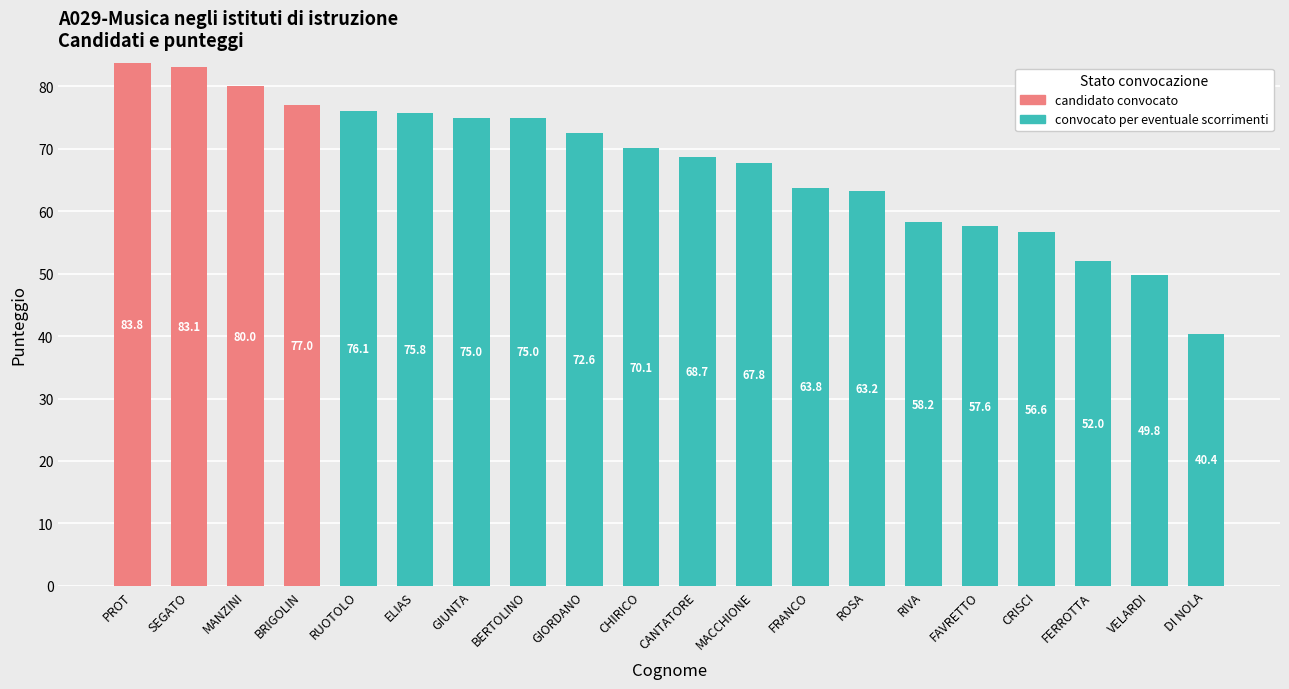

Is it true that candidato convocato equals 50.1 at BRIGOLIN?

False